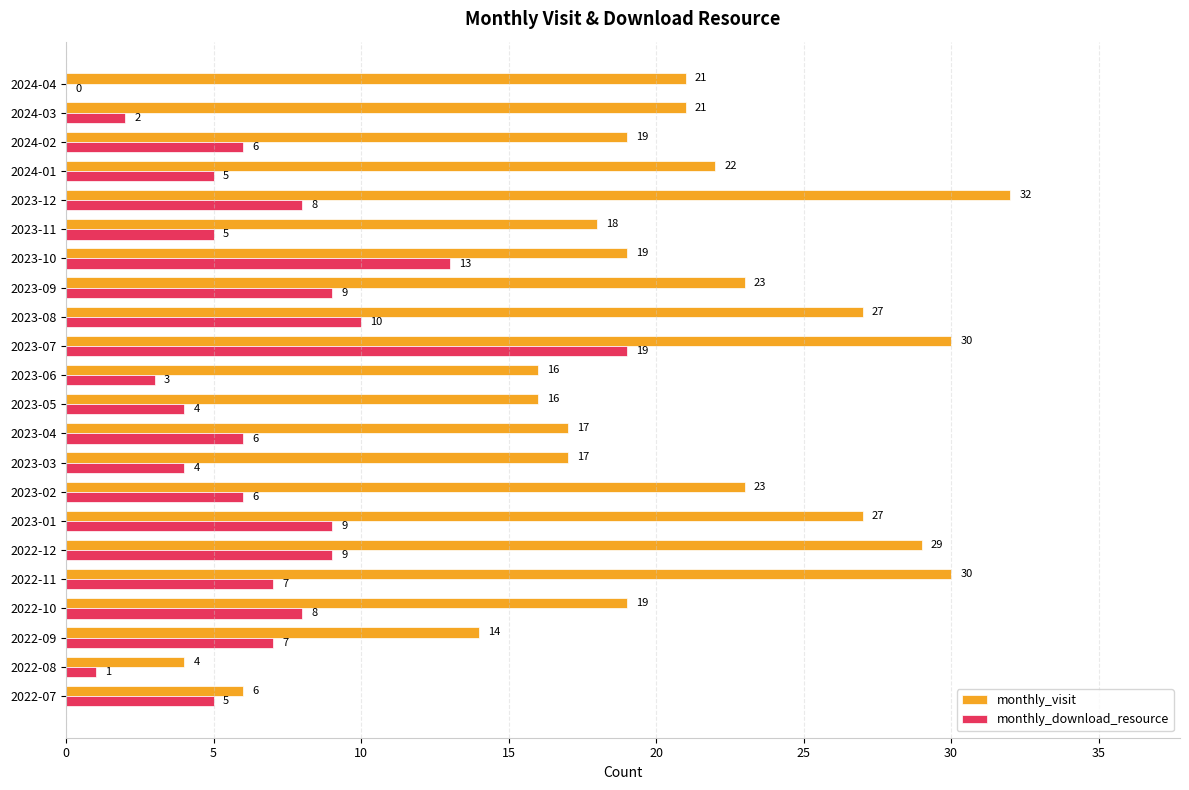

Which series changed the most between 2023-01 and 2023-11?

monthly_visit